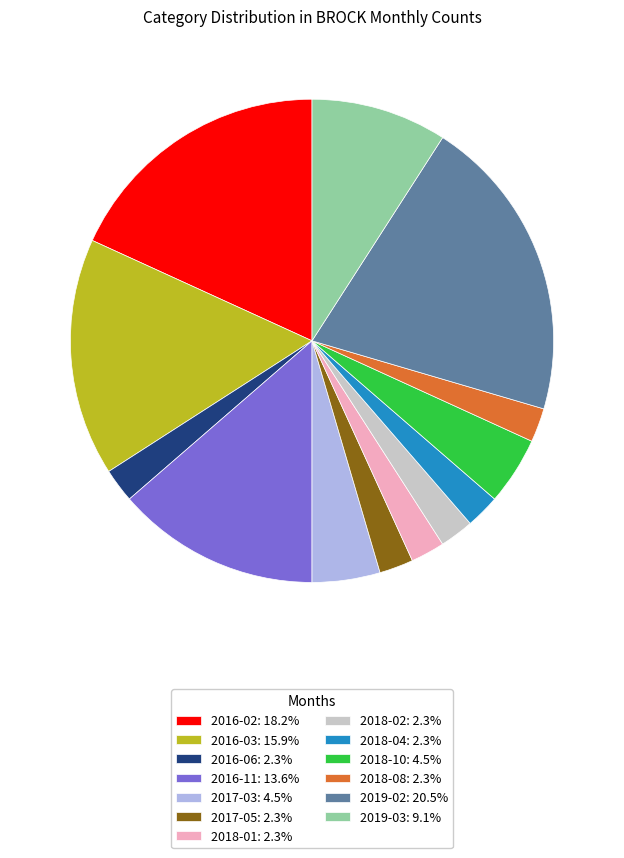

What is the ratio of the value at 2016-03: 15.9% to the value at 2016-02: 18.2%?

0.9